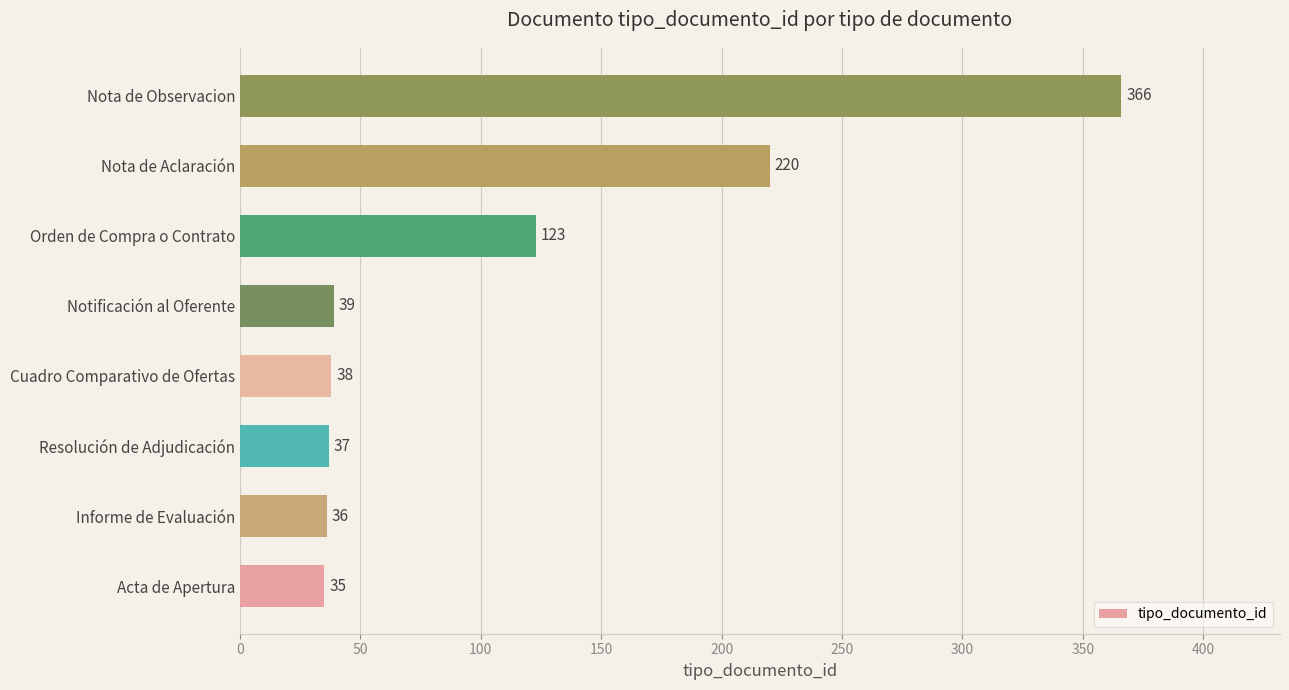

Where is the data nearest to the value 200?

Nota de Aclaración